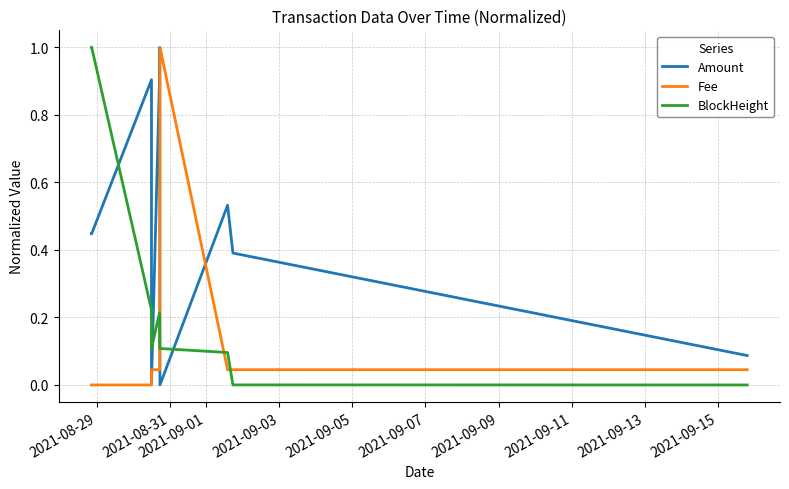

After their last crossing, which series has the higher values: Amount or Fee?

Amount